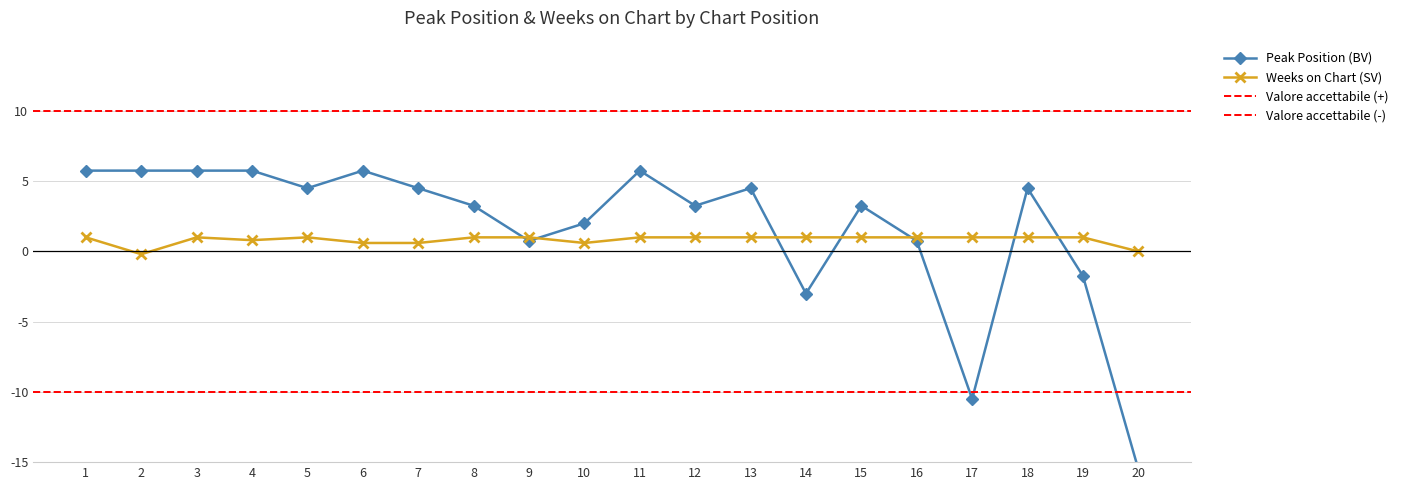

Where is Peak Position nearest to the value -4?

14